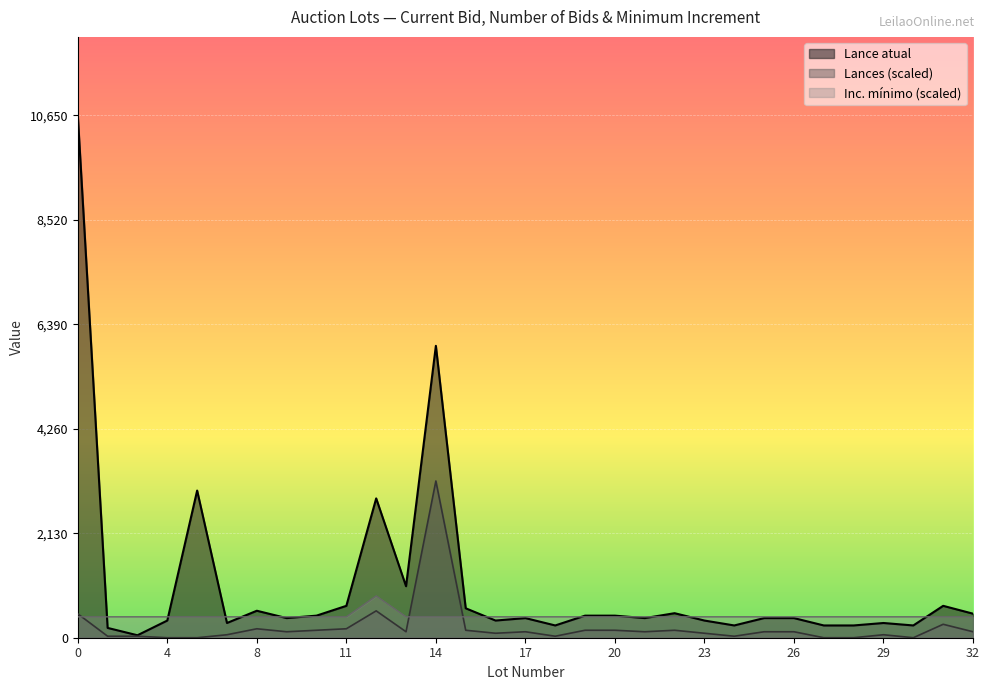

What is the spread (max minus min) of values at 19?

297.9